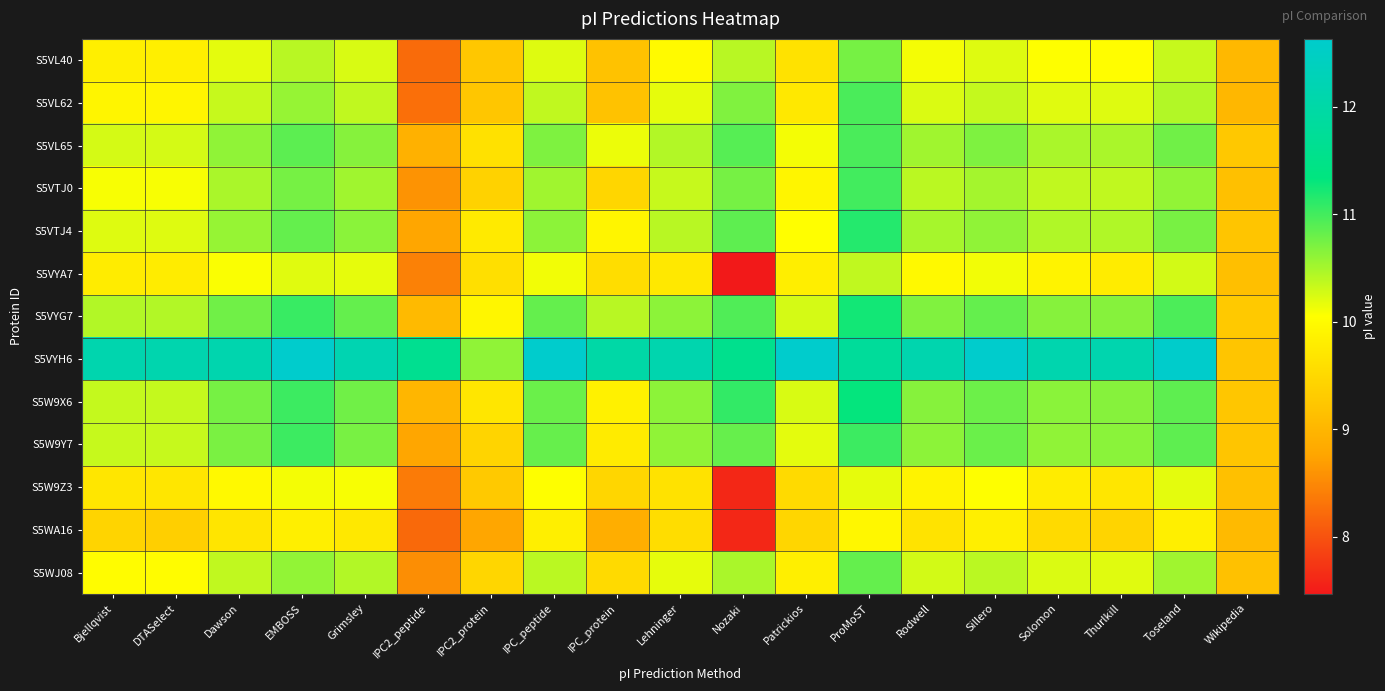

Count the number of categories in the chart.

19